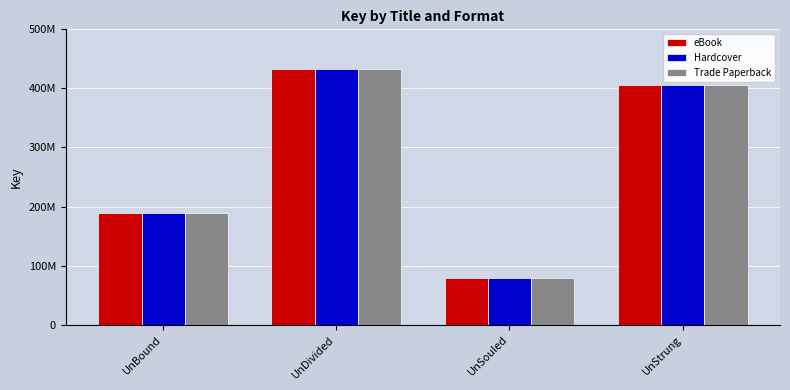

What are all the series names shown in the legend?

eBook, Hardcover, Trade Paperback